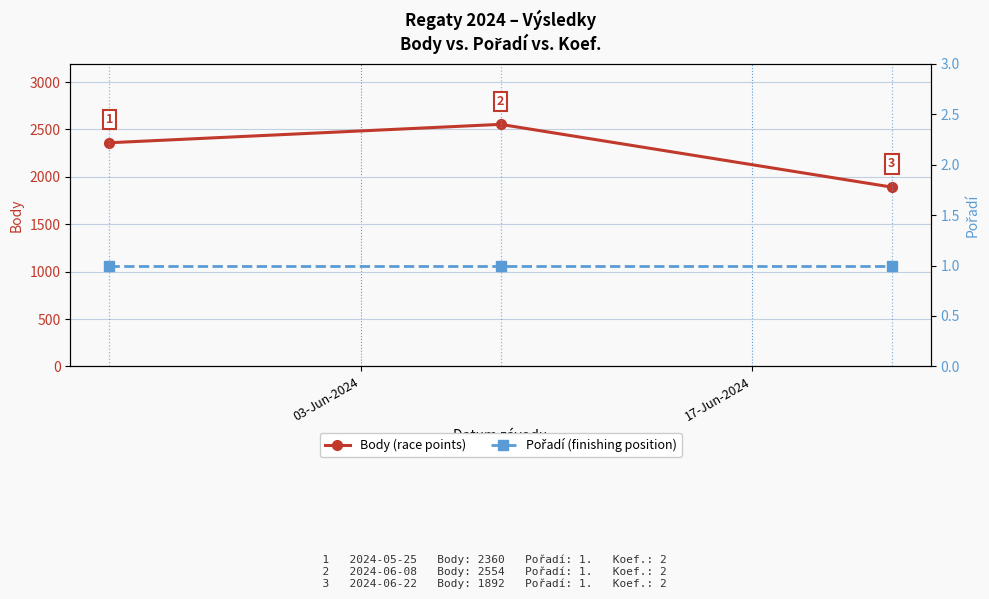

What is the minimum value for Body (race points)?

1892